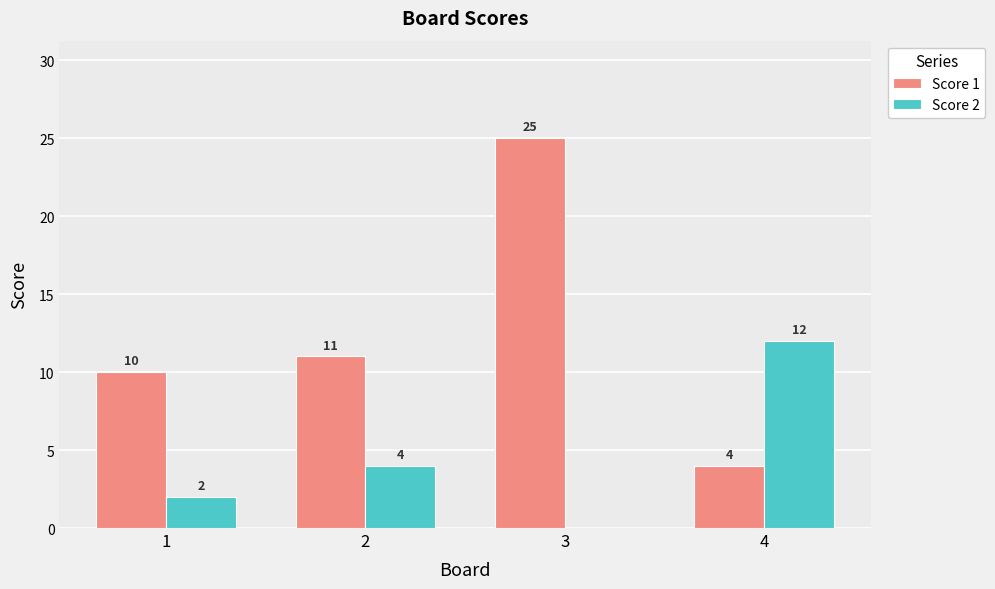

What is the maximum value for Score 1?

25